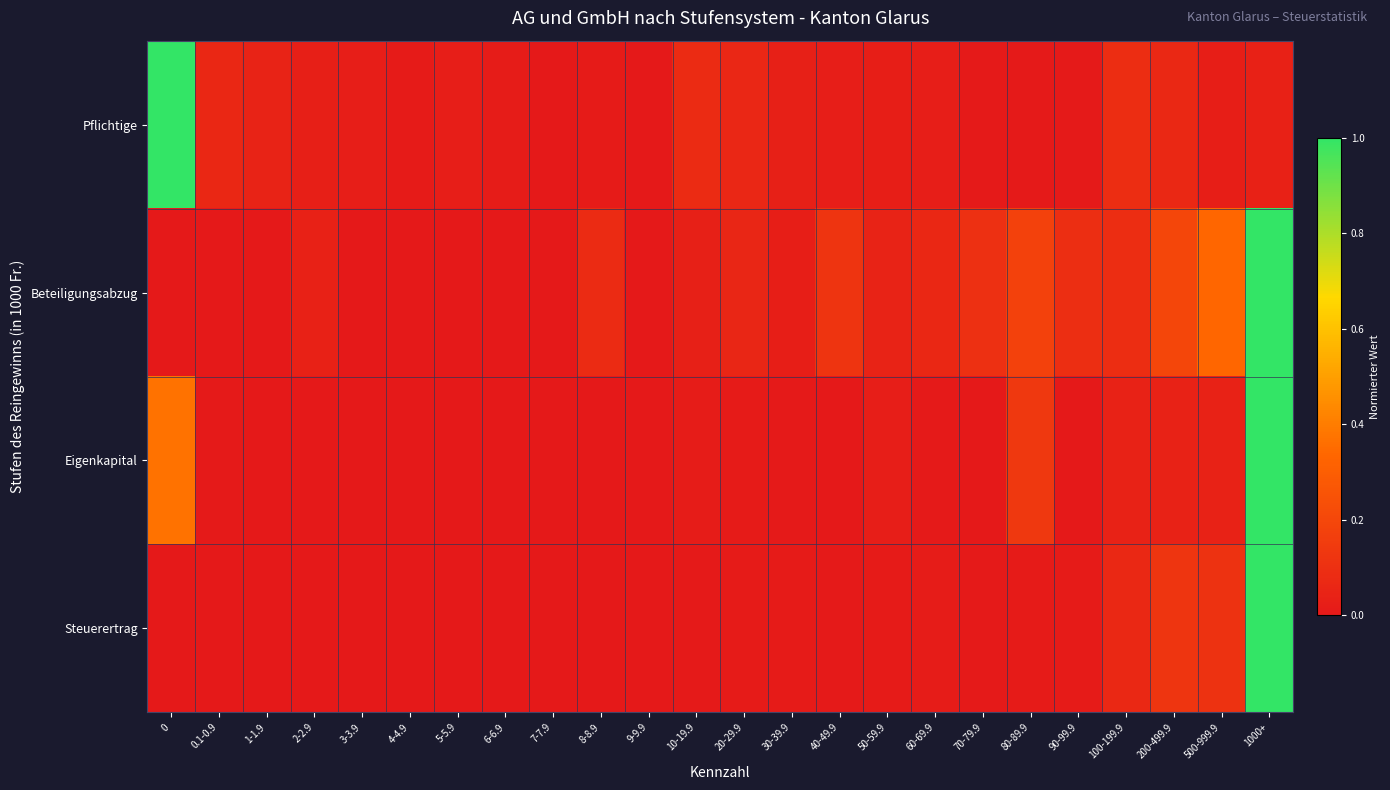

Reading left to right, list all the values displayed in this chart.

Pflichtige: 0=1.0	0.1-0.9=0.1	1-1.9=0.0	2-2.9=0.0	3-3.9=0.0	4-4.9=0.0	5-5.9=0.0	6-6.9=0.0	7-7.9=0.0	8-8.9=0.0	9-9.9=0.0	10-19.9=0.1	20-29.9=0.1	30-39.9=0.0	40-49.9=0.0	50-59.9=0.0	60-69.9=0.0	70-79.9=0.0	80-89.9=0.0	90-99.9=0.0	100-199.9=0.1	200-499.9=0.1	500-999.9=0.0	1000+=0.0
Beteiligungsabzug: 0=0.0	0.1-0.9=0.0	1-1.9=0.0	2-2.9=0.0	3-3.9=0.0	4-4.9=0.0	5-5.9=0.0	6-6.9=0.0	7-7.9=0.0	8-8.9=0.1	9-9.9=0.0	10-19.9=0.0	20-29.9=0.1	30-39.9=0.0	40-49.9=0.1	50-59.9=0.0	60-69.9=0.1	70-79.9=0.1	80-89.9=0.2	90-99.9=0.1	100-199.9=0.1	200-499.9=0.2	500-999.9=0.3	1000+=1.0
Eigenkapital: 0=0.4	0.1-0.9=0.0	1-1.9=0.0	2-2.9=0.0	3-3.9=0.0	4-4.9=0.0	5-5.9=0.0	6-6.9=0.0	7-7.9=0.0	8-8.9=0.0	9-9.9=0.0	10-19.9=0.0	20-29.9=0.0	30-39.9=0.0	40-49.9=0.0	50-59.9=0.0	60-69.9=0.0	70-79.9=0.0	80-89.9=0.1	90-99.9=0.0	100-199.9=0.0	200-499.9=0.0	500-999.9=0.0	1000+=1.0
Steuerertrag: 0=0.0	0.1-0.9=0.0	1-1.9=0.0	2-2.9=0.0	3-3.9=0.0	4-4.9=0.0	5-5.9=0.0	6-6.9=0.0	7-7.9=0.0	8-8.9=0.0	9-9.9=0.0	10-19.9=0.0	20-29.9=0.0	30-39.9=0.0	40-49.9=0.0	50-59.9=0.0	60-69.9=0.0	70-79.9=0.0	80-89.9=0.0	90-99.9=0.0	100-199.9=0.1	200-499.9=0.1	500-999.9=0.1	1000+=1.0